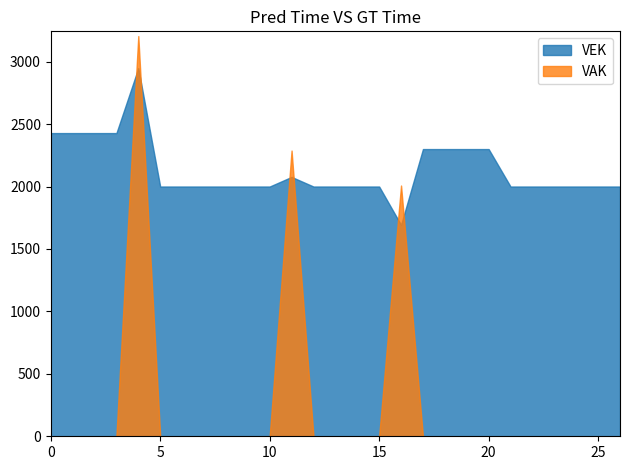

Which series has the widest spread of values?

VAK